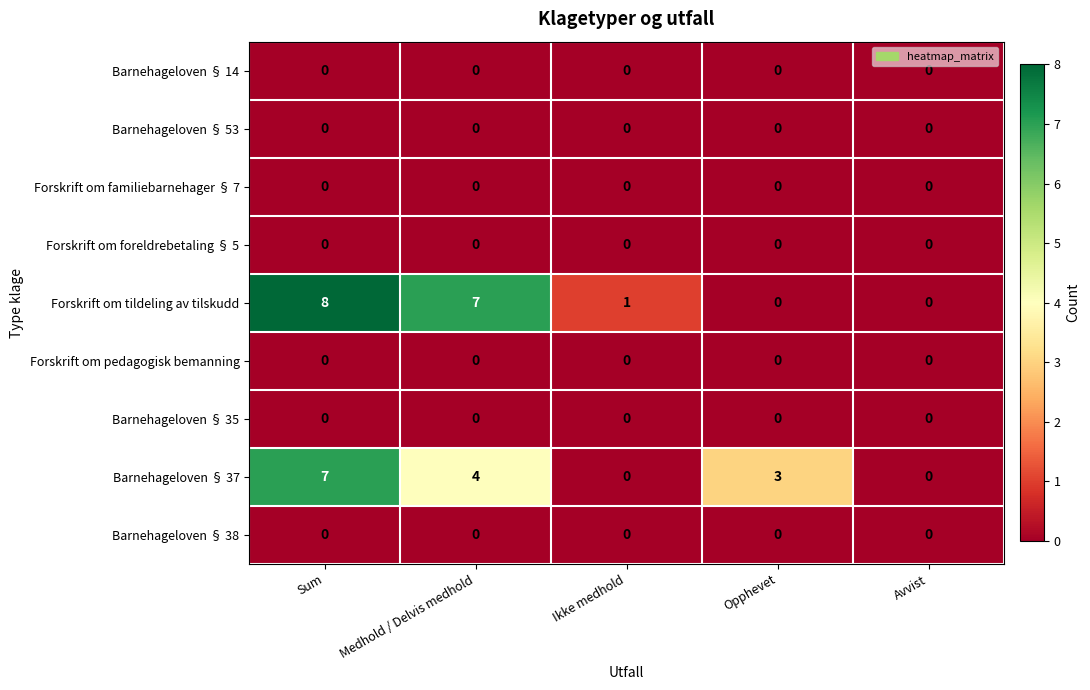

What is the total value across all series at Opphevet?

3